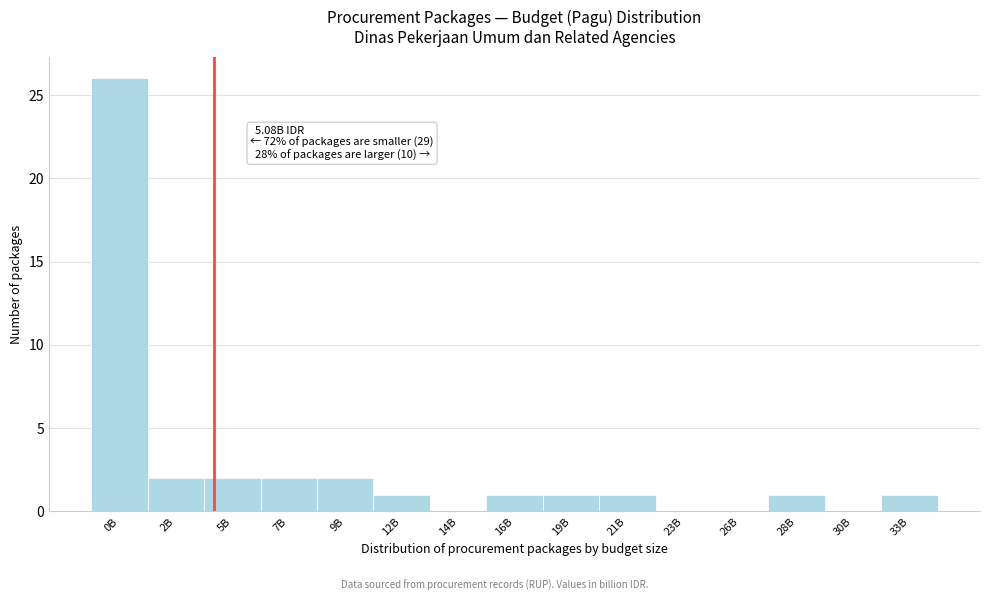

Reading right to left, what are all the values shown in this chart?

33B=1	30B=0	28B=1	26B=0	23B=0	21B=1	19B=1	16B=1	14B=0	12B=1	9B=2	7B=2	5B=2	2B=2	0B=26